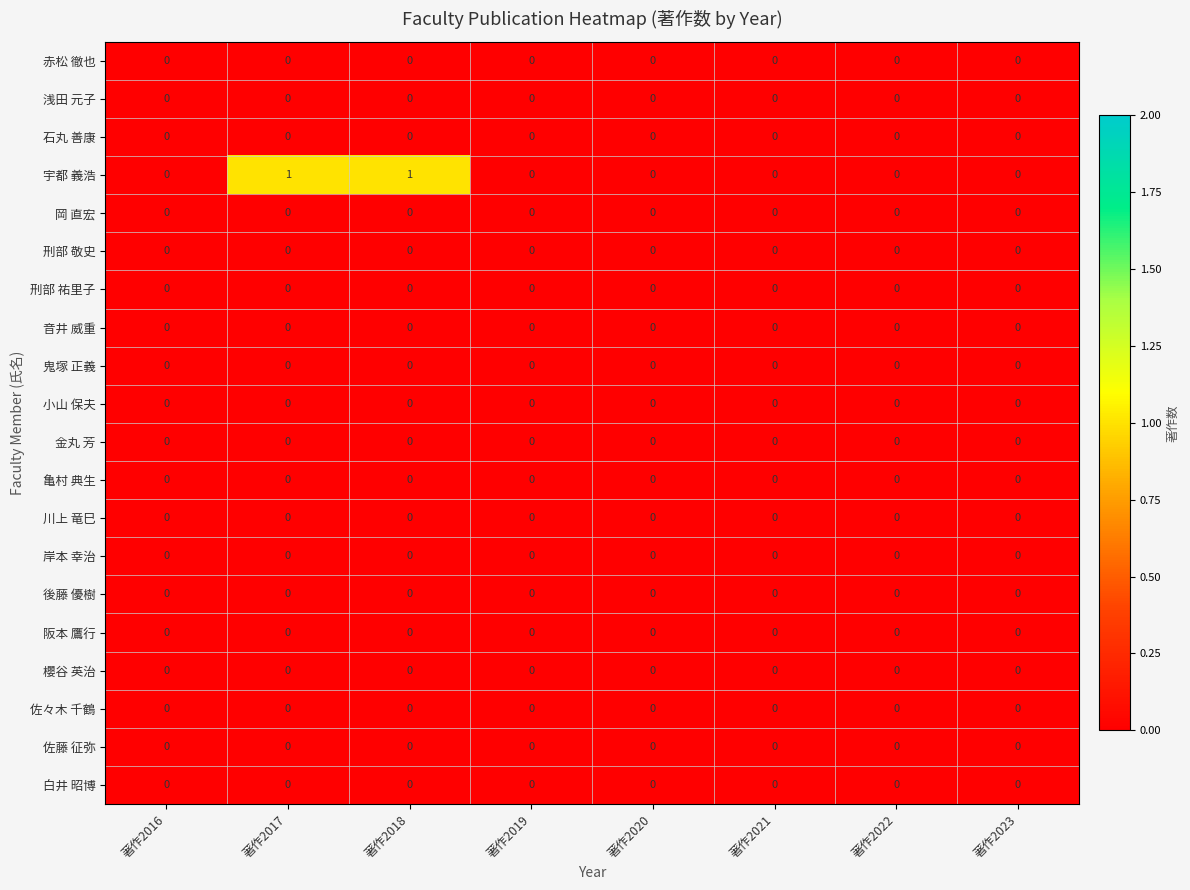

Which series has the widest spread of values?

宇都 義浩